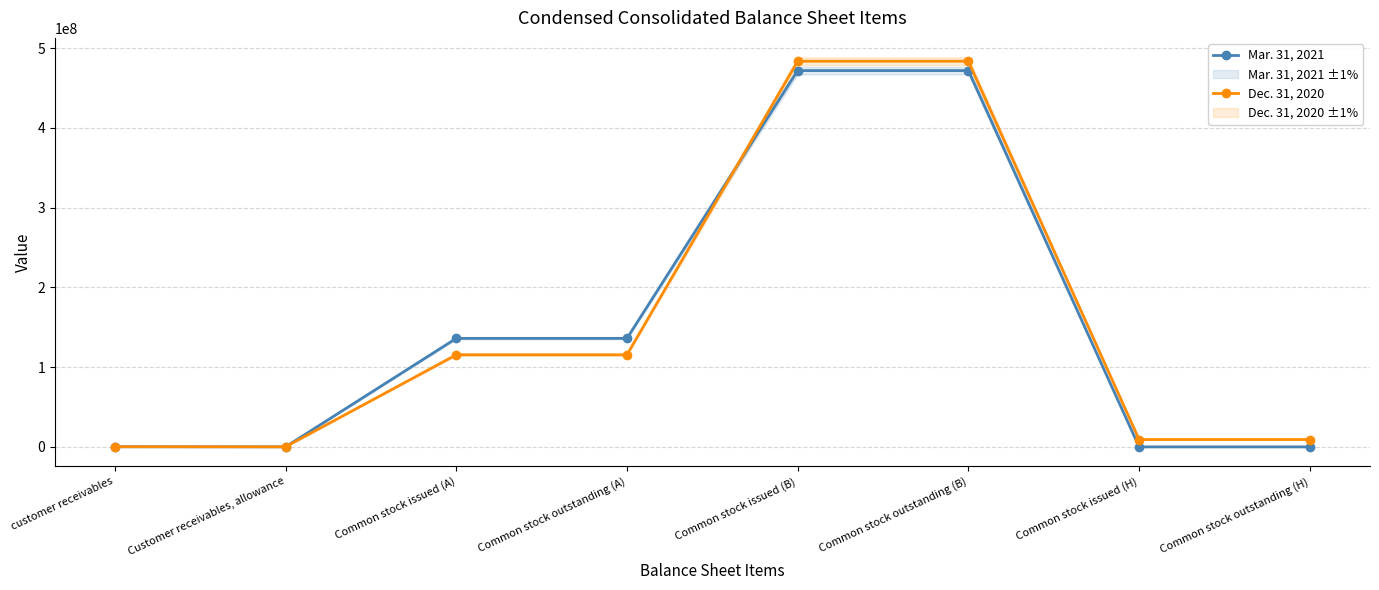

At which category is the sum across all series the highest?

Common stock issued (B)